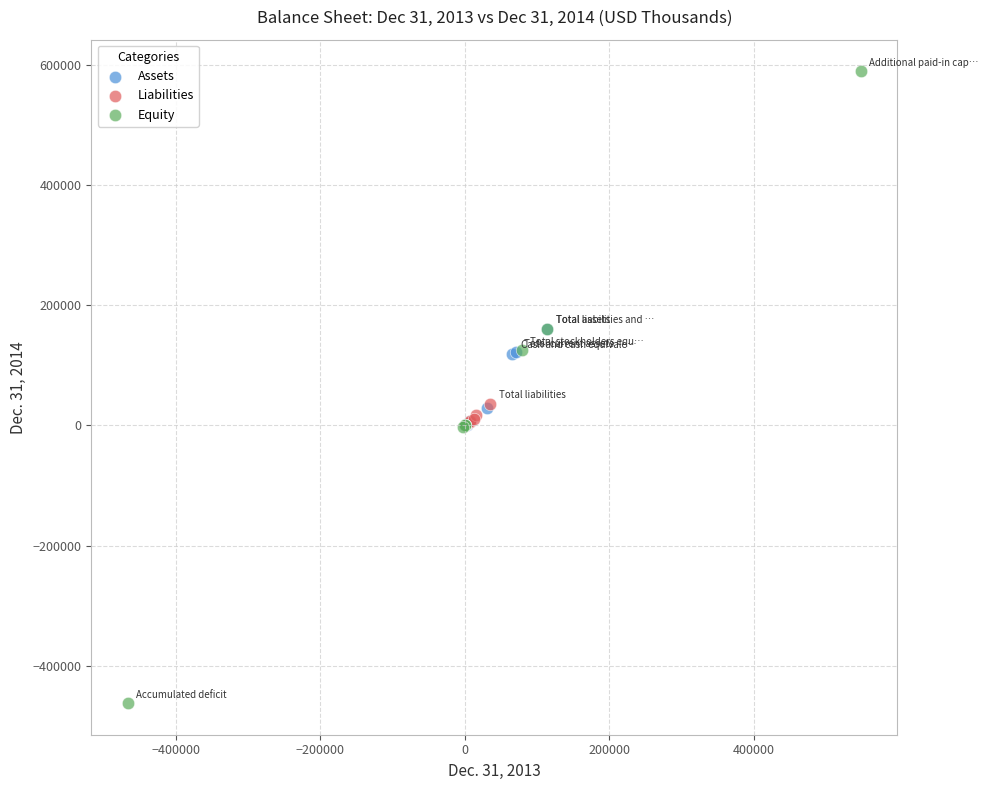

Which series reaches the minimum Y coordinate?

Equity